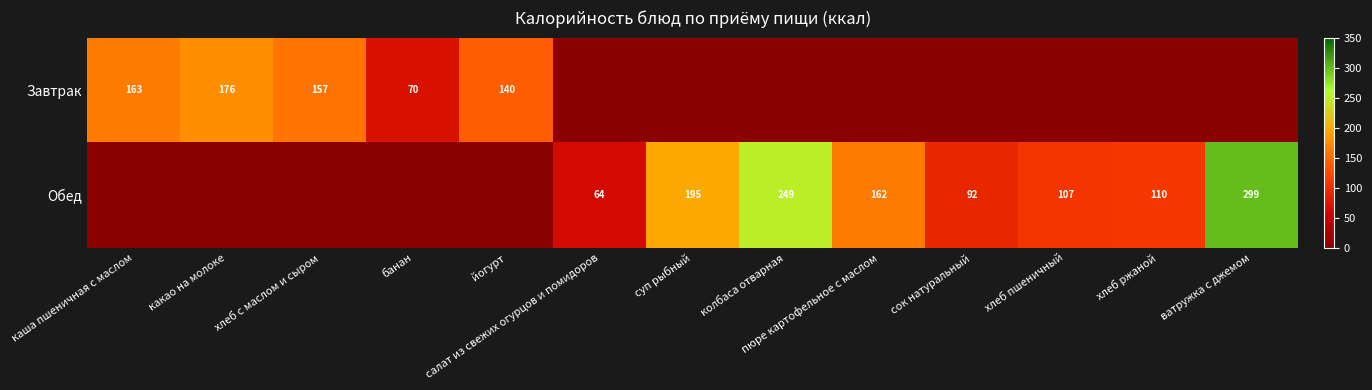

True or false: Обед has a value of 249 at колбаса отварная.

True